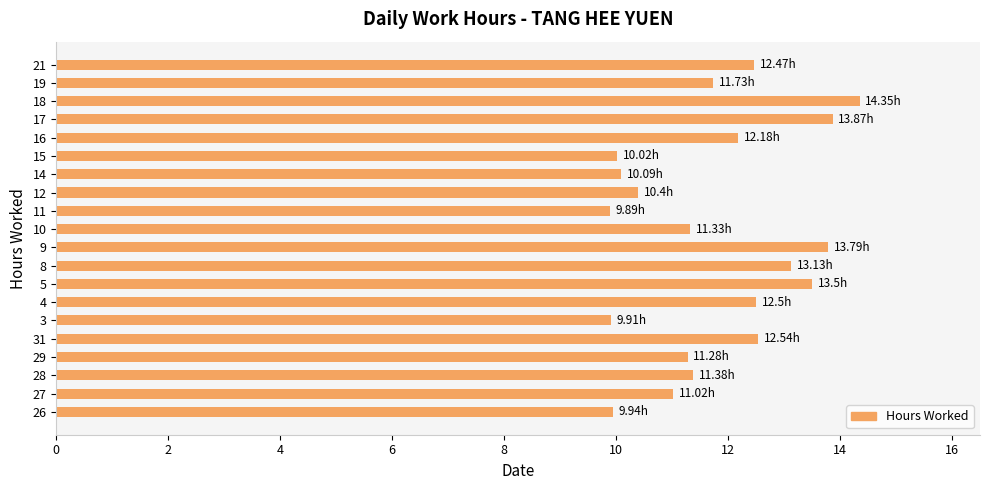

True or false: the data shows 11.3 at 10.

True